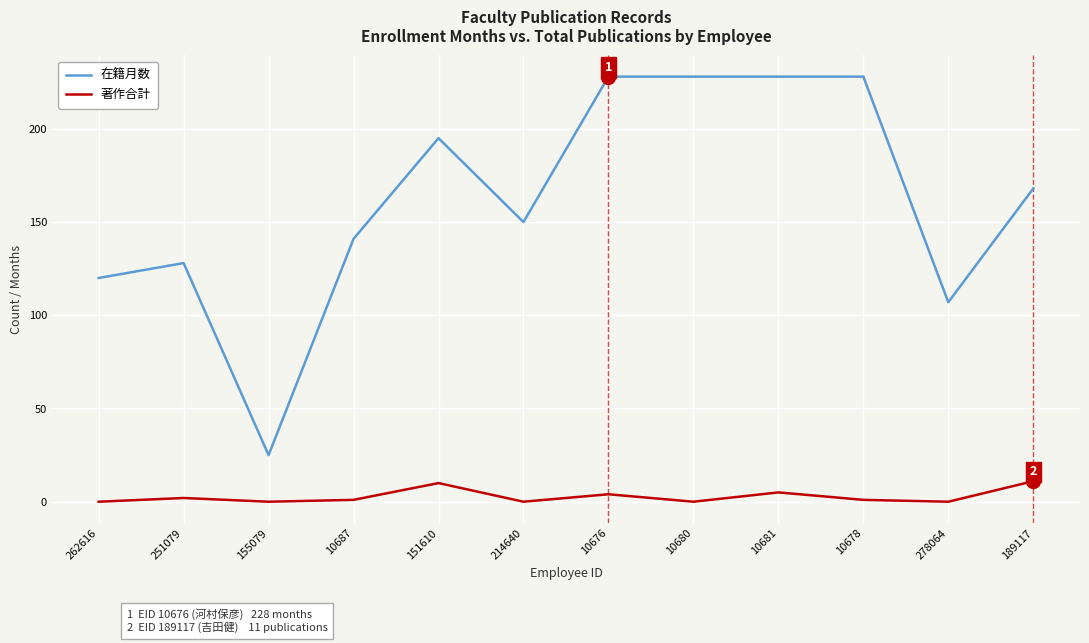

What are all the series names shown in the legend?

在籍月数, 著作合計